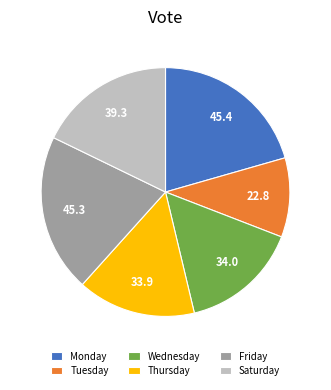

Is Thursday the majority of the pie?

No